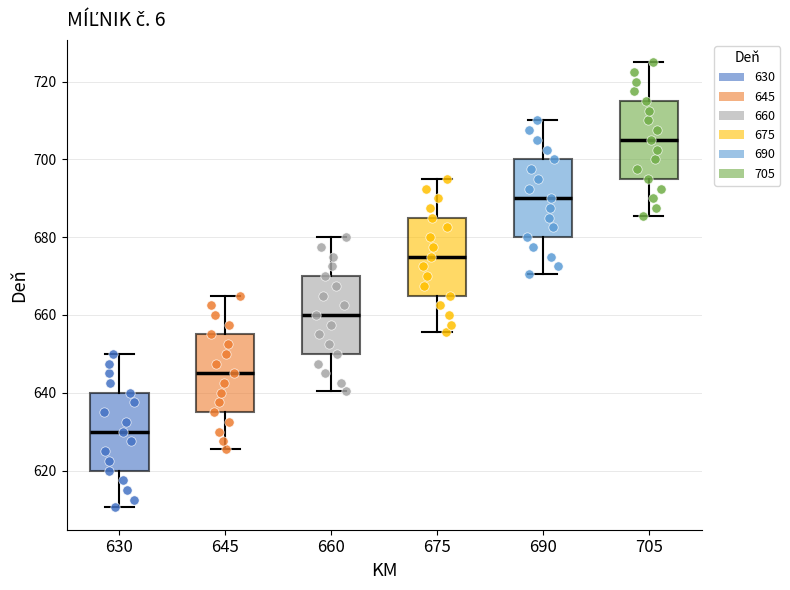

Where does the median line of the box at x = 675 sit on the y-axis? The values are not printed on the chart, so give them approximately, as read against the axis.

676